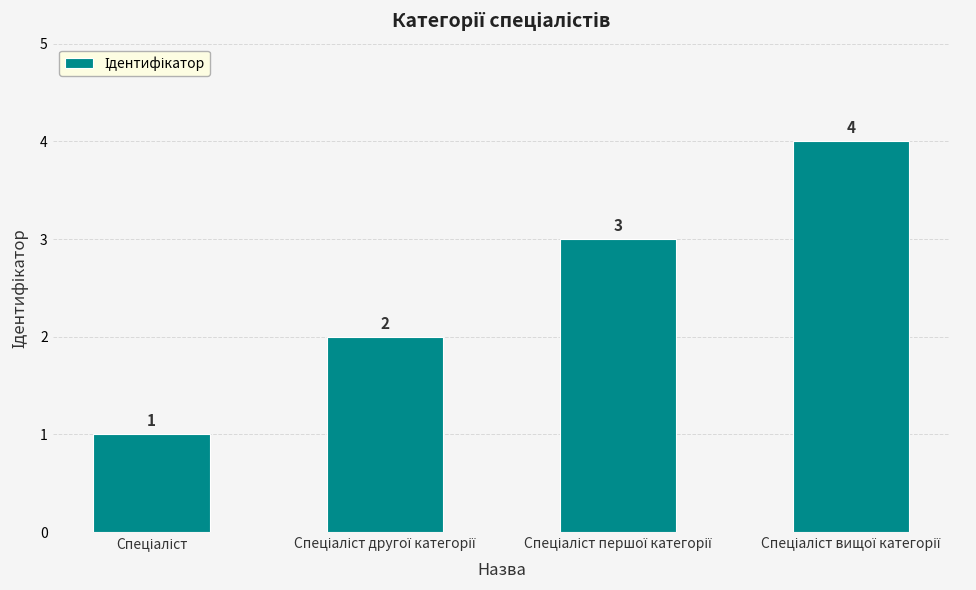

What is the difference between the maximum and minimum values?

3